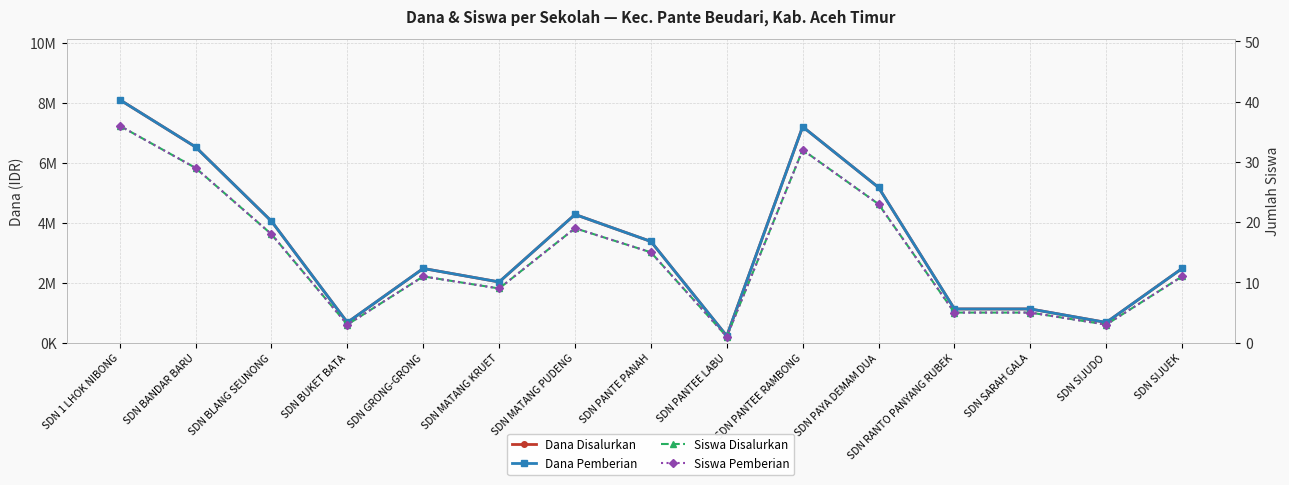

True or false: Siswa Disalurkan and Siswa Pemberian intersect in this chart.

False